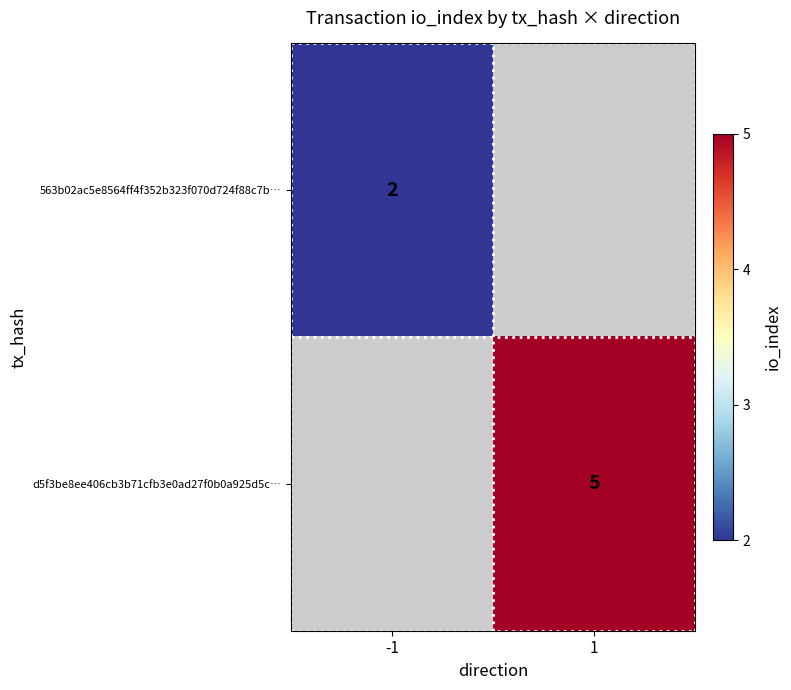

What is the greatest value displayed?

5.0